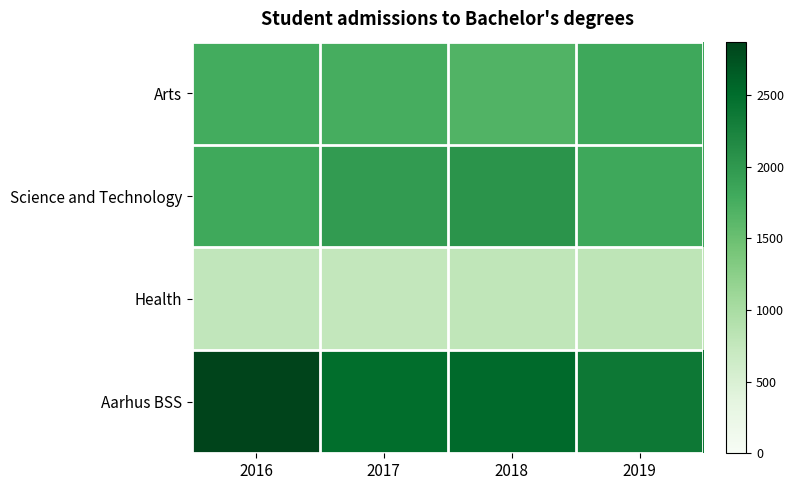

Reading left to right, extract all data points from this chart.

Arts: 2016=1774	2017=1760	2018=1673	2019=1826
Science and Technology: 2016=1810	2017=1974	2018=2042	2019=1822
Health: 2016=763	2017=756	2018=776	2019=798
Aarhus BSS: 2016=2872	2017=2499	2018=2527	2019=2369